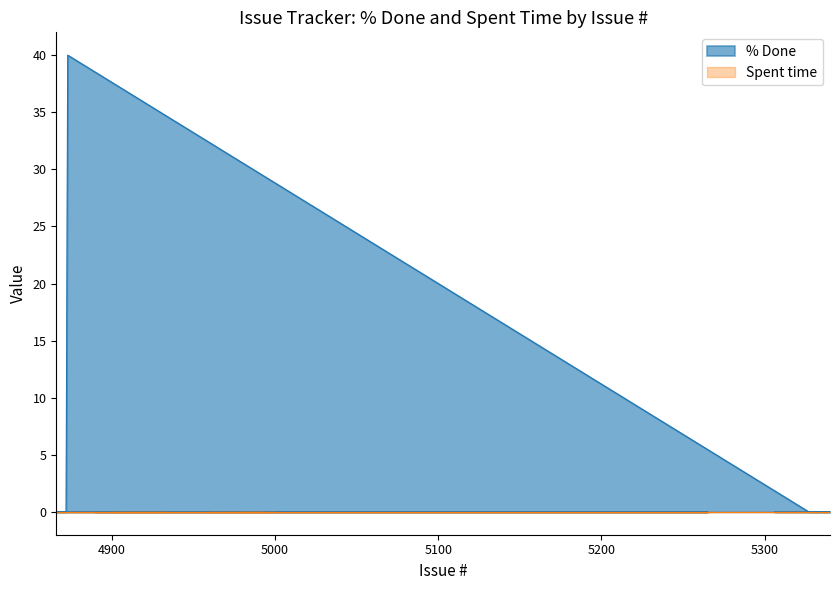

True or false: the data shows 24 at 4940.

False